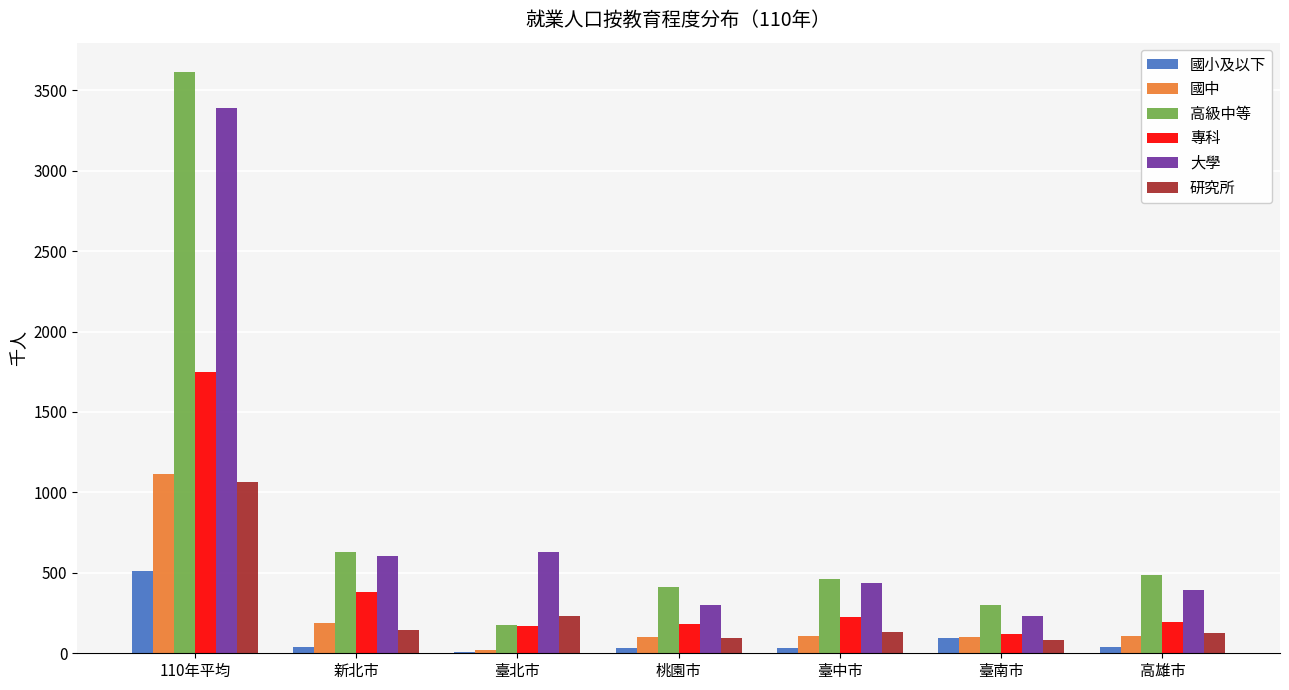

Between 110年平均 and 高雄市, which series saw the biggest shift?

高級中等